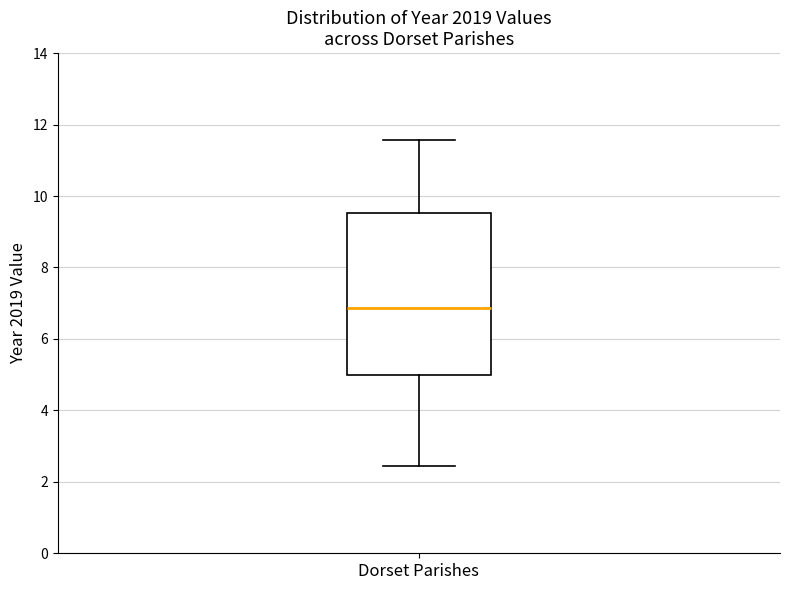

Read this box plot against the y-axis: the position of the median line, the range covered by the box, and the ends of both whiskers. The values are not printed on the chart, so give them approximately, as read against the axis.

median 6.8, box 5.0 to 9.6, whiskers 2.4 to 11.6